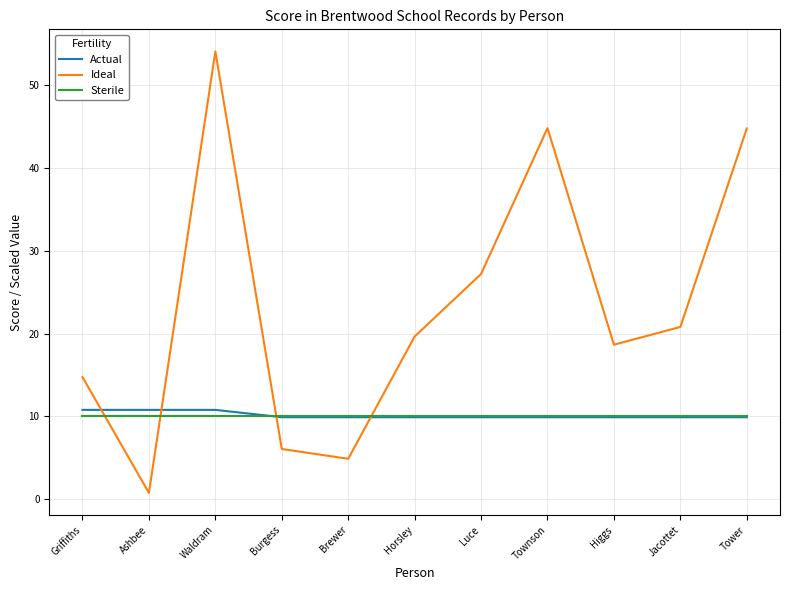

What are all the series names shown in the legend?

Actual, Ideal, Sterile